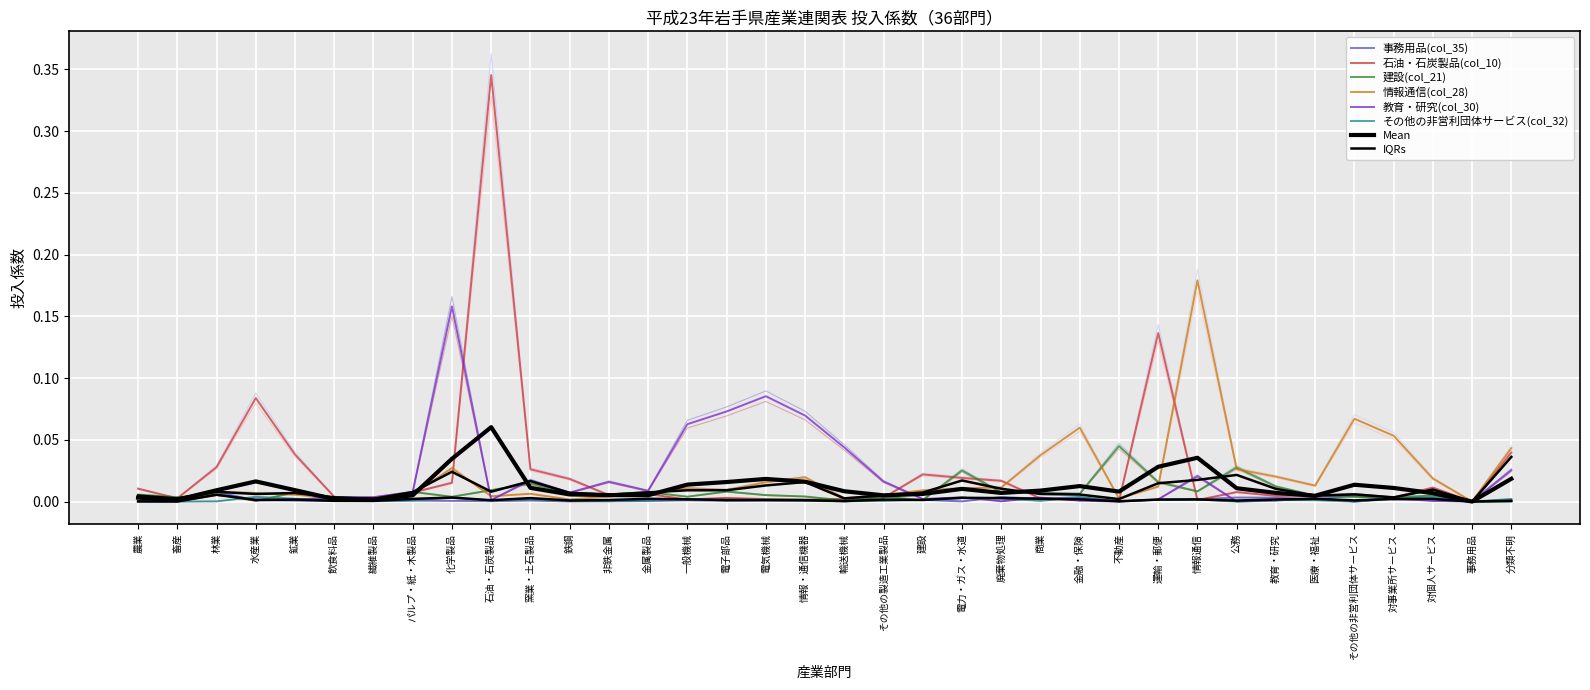

At which category is the sum across all series the highest?

石油・石炭製品